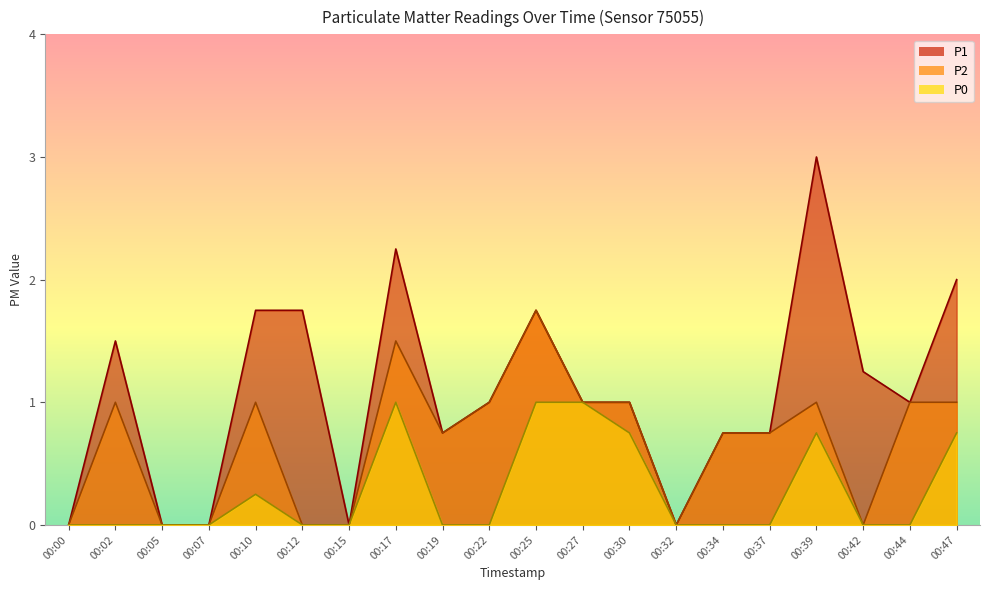

Is it true that P2 equals 2.6 at 00:17?

False